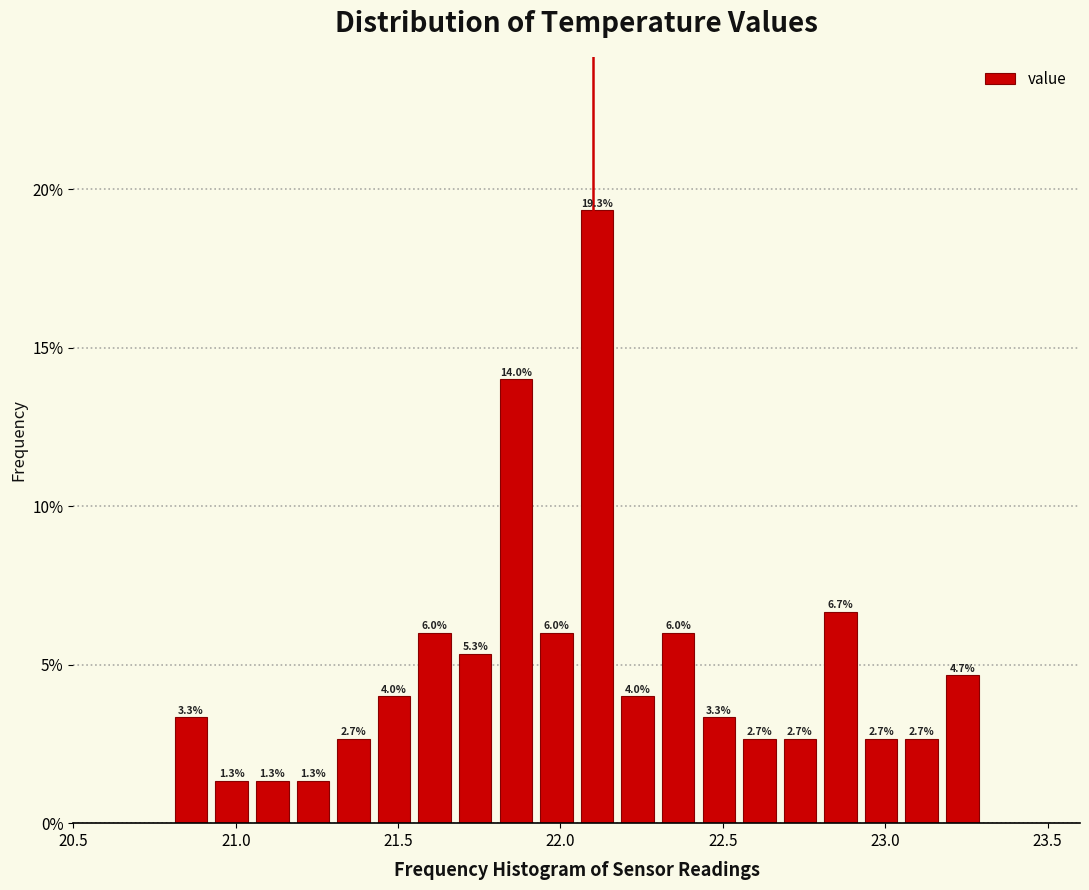

Read against the x-axis, roughly where is the centre of the tallest bar?

22.10